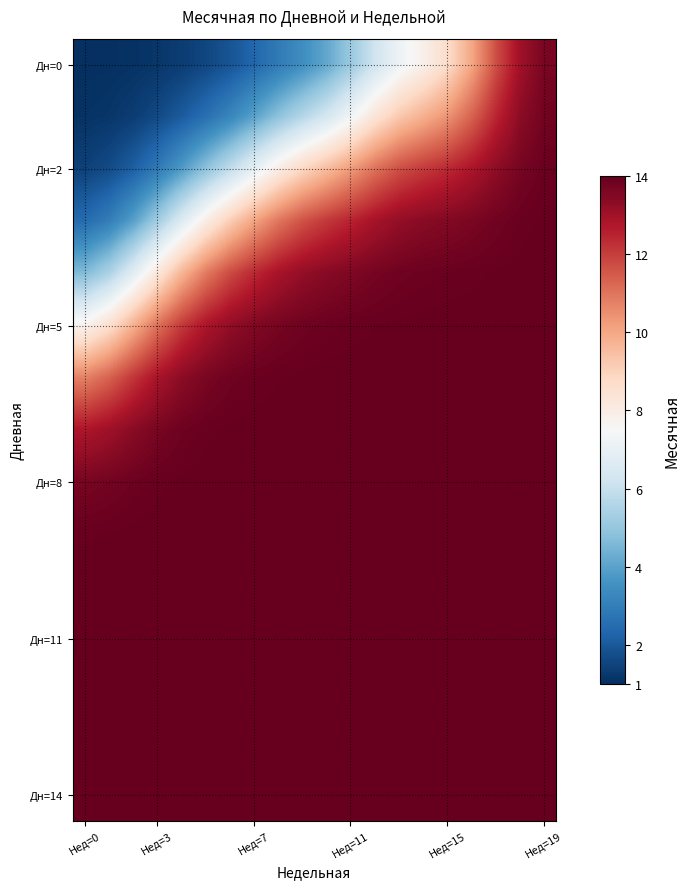

At which category does the chart reach its peak across all series?

18